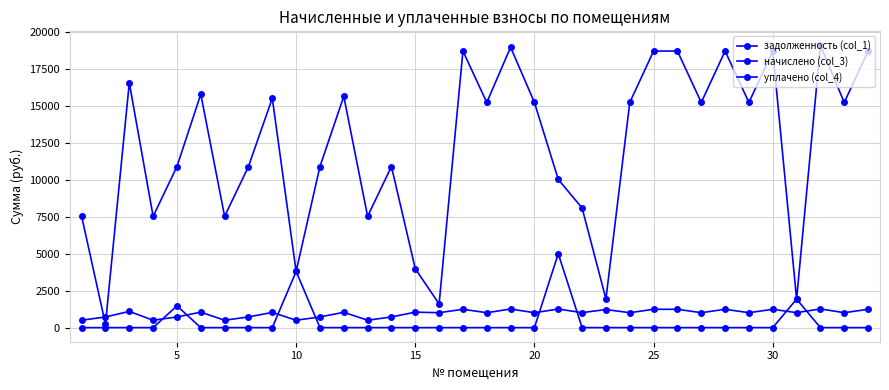

What is the difference between the maximum and second lowest values in the начислено (col_3) series?

765.4